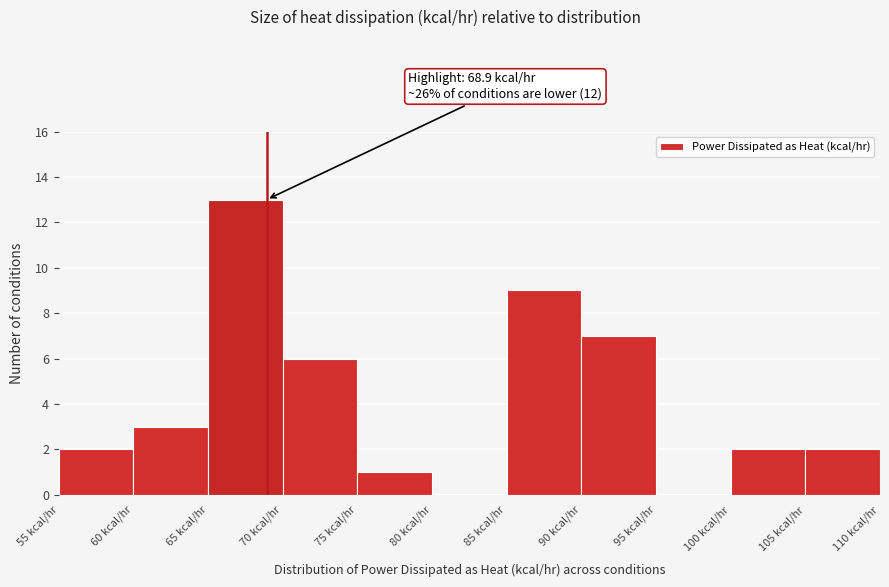

Which range on the x-axis has the tallest bar?

65 to 70